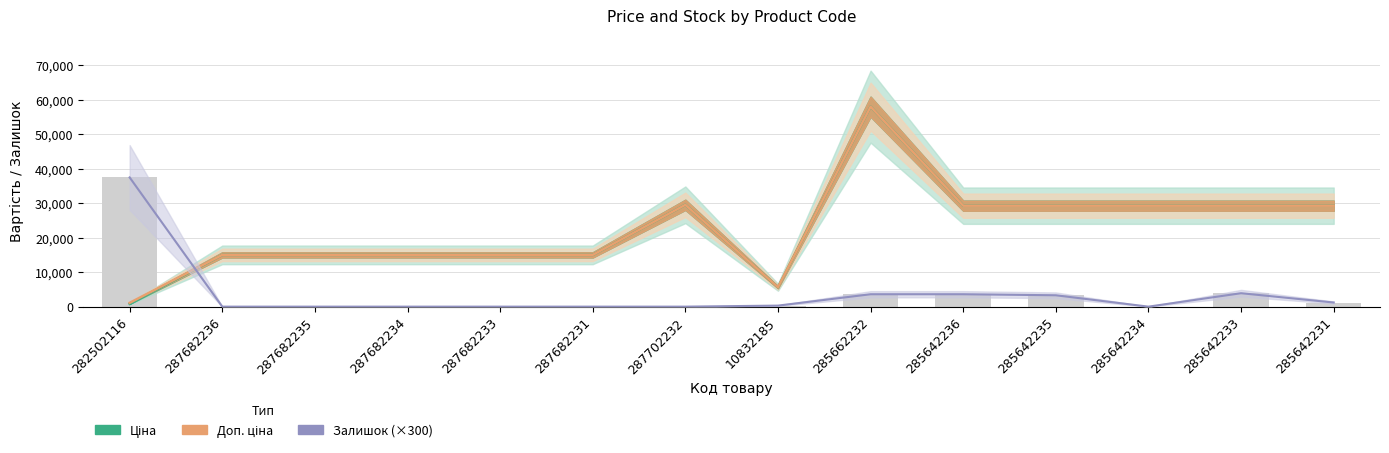

What are all the series names shown in the legend?

Ціна, Доп. ціна, Залишок (×300)